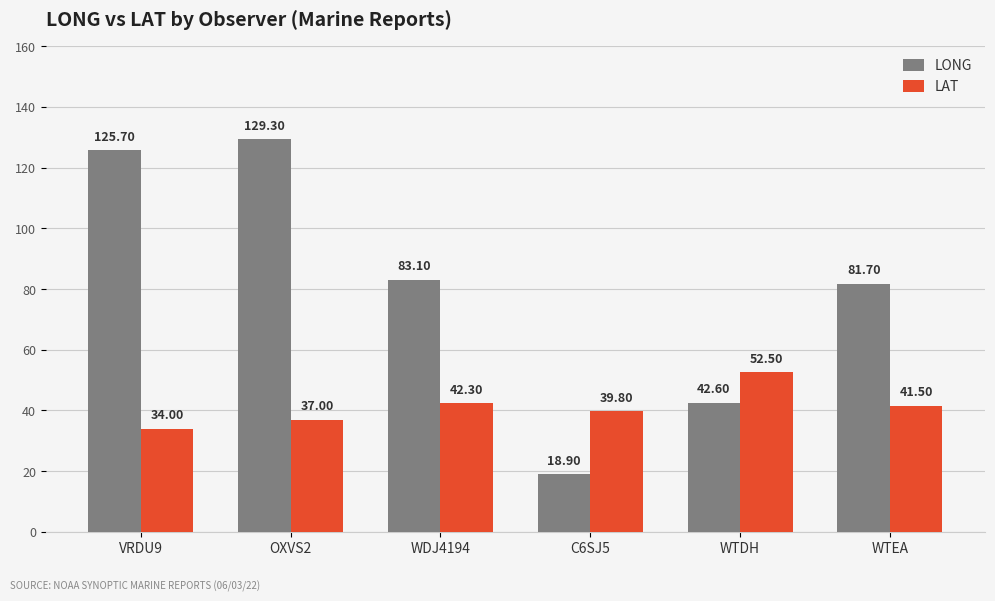

The value of LAT at WTEA is 41.5. True or false?

True